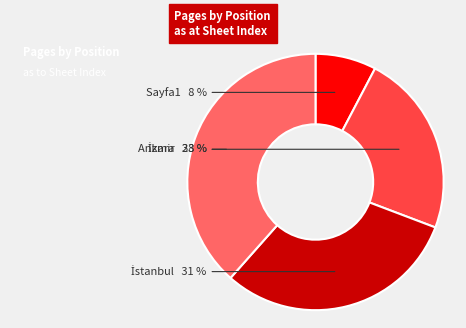

To the nearest percent, what is the average slice percentage?

25%